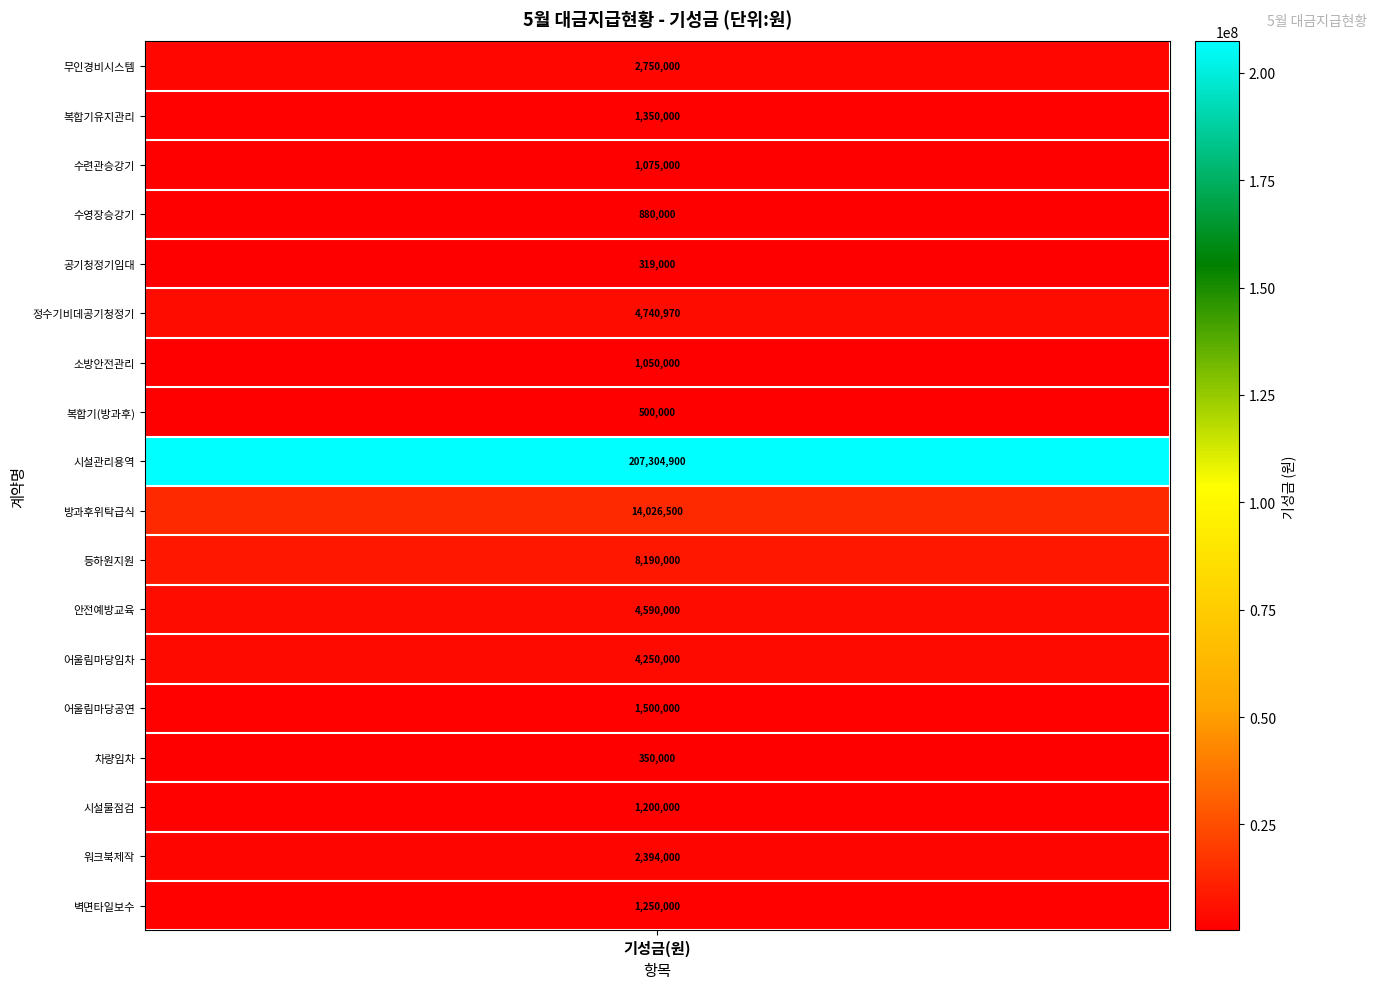

Rank the categories by value from highest to lowest.

9, 10, 11, 6, 12, 13, 1, 17, 14, 2, 18, 16, 3, 7, 4, 8, 15, 5